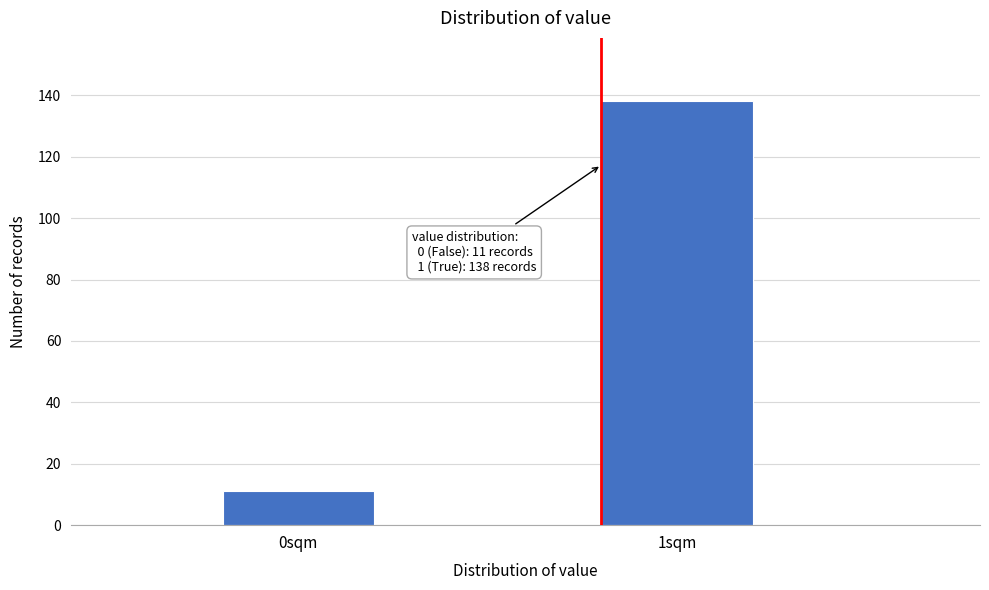

Reading left to right, transcribe all the data shown in this chart.

11	138